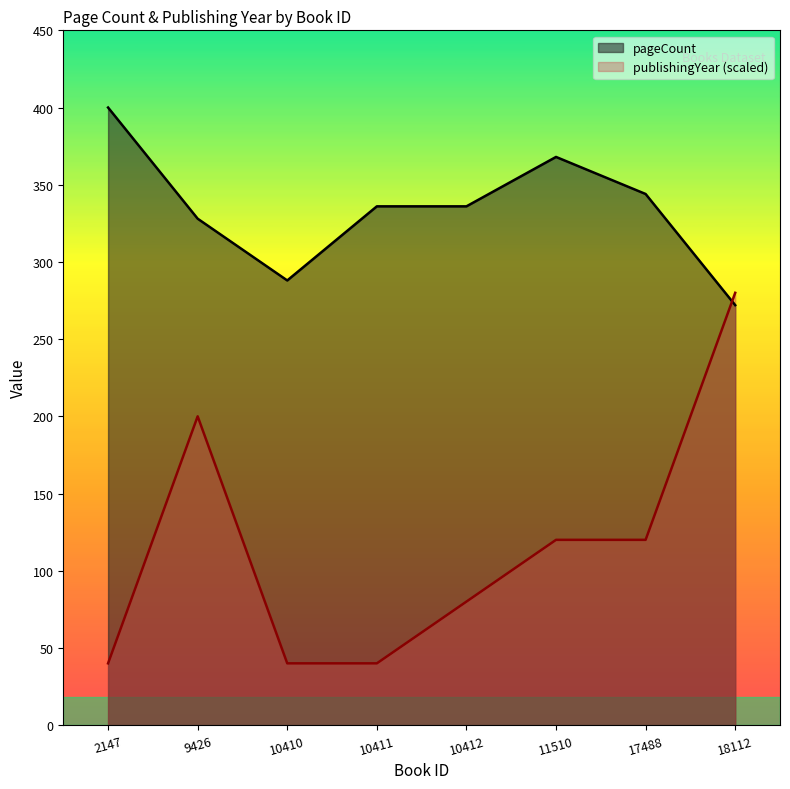

Is it true that publishingYear equals 40 at 10410?

True